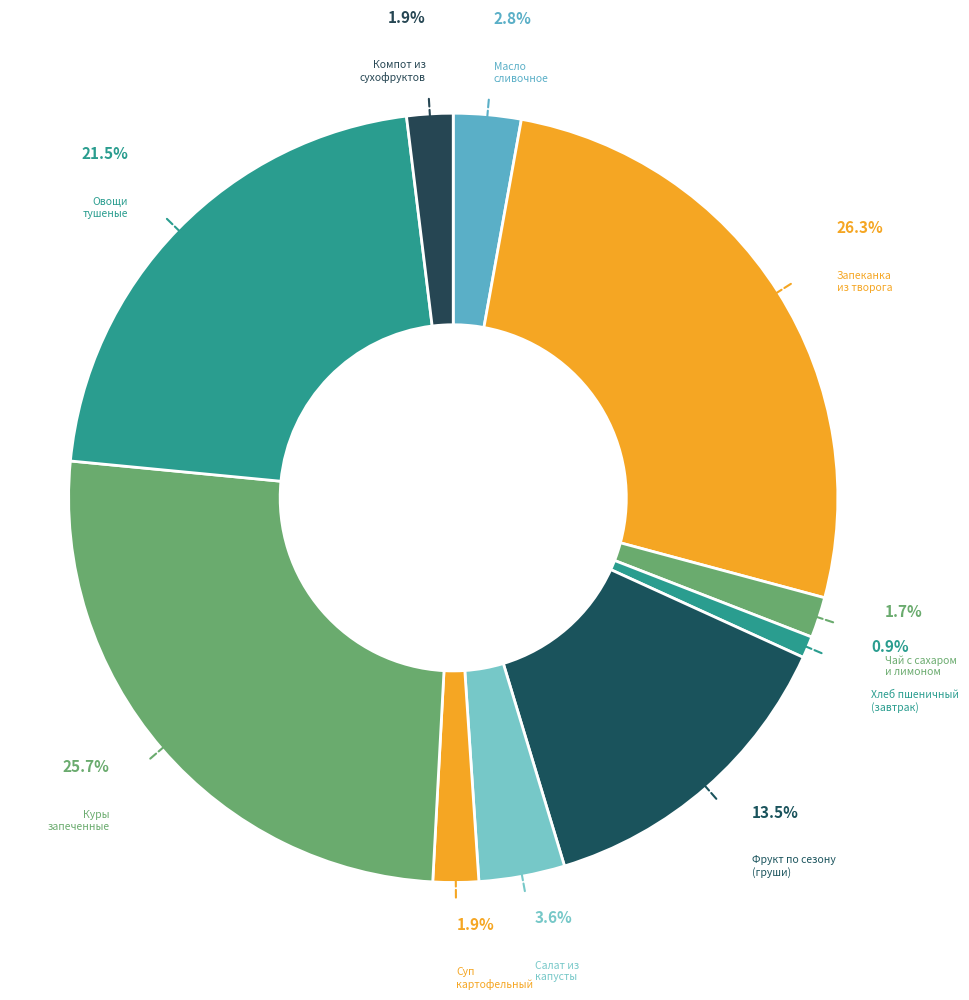

To the nearest percent, what is the average slice percentage?

10%